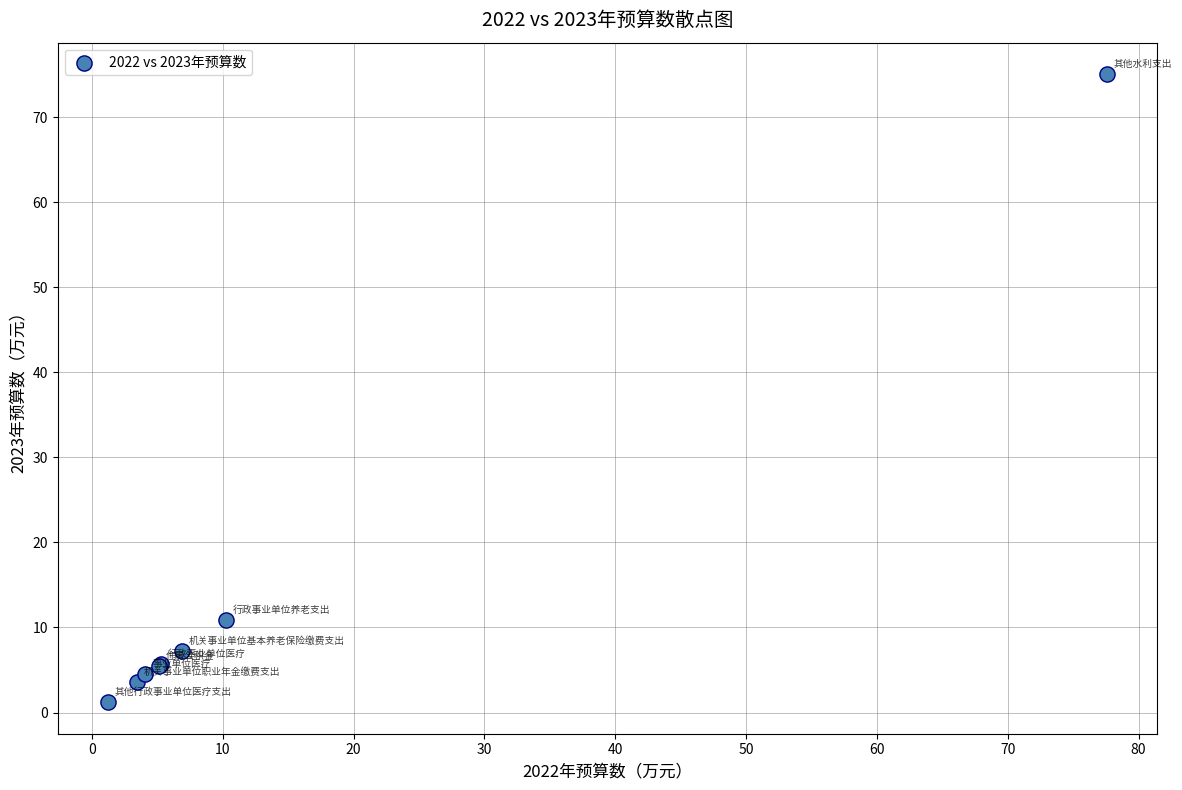

What Y value in the scatter plot is closest to 38?

10.9